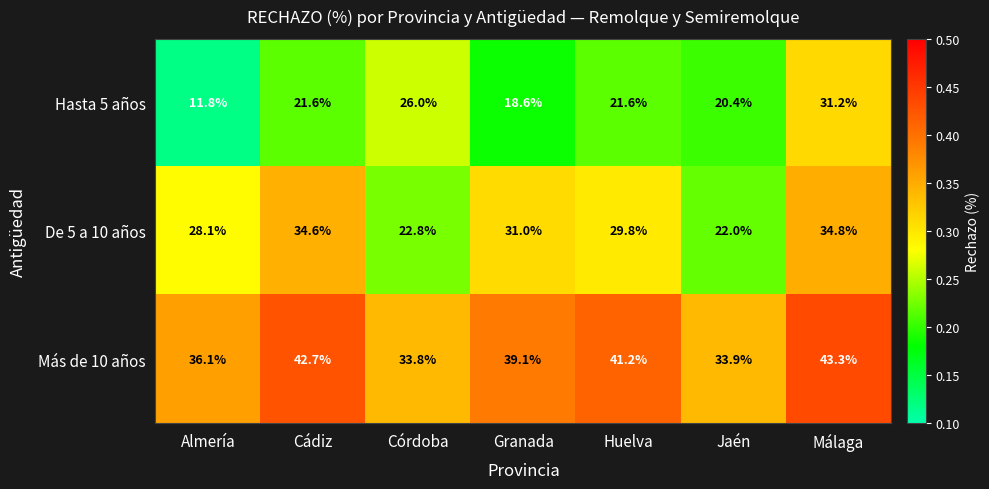

Which series changed the most between Córdoba and Huelva?

Más de 10 años